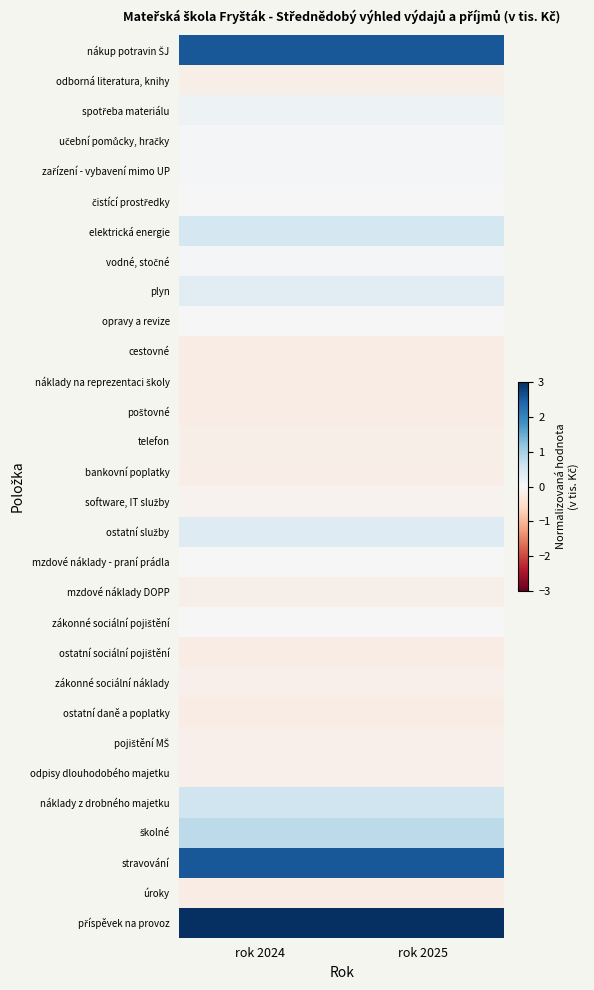

Rank the series by their maximum value, from lowest to highest.

poštovné, ostatní sociální pojištění, ostatní daně a poplatky, úroky, cestovné, náklady na reprezentaci školy, bankovní poplatky, odborná literatura, knihy, telefon, mzdové náklady DOPP, pojištění MŠ, odpisy dlouhodobého majetku, zákonné sociální náklady, software, IT služby, čistící prostředky, opravy a revize, mzdové náklady - praní prádla, zákonné sociální pojištění, učební pomůcky, hračky, zařízení - vybavení mimo UP, vodné, stočné, spotřeba materiálu, plyn, ostatní služby, elektrická energie, náklady z drobného majetku, školné, nákup potravin ŠJ, stravování, příspěvek na provoz